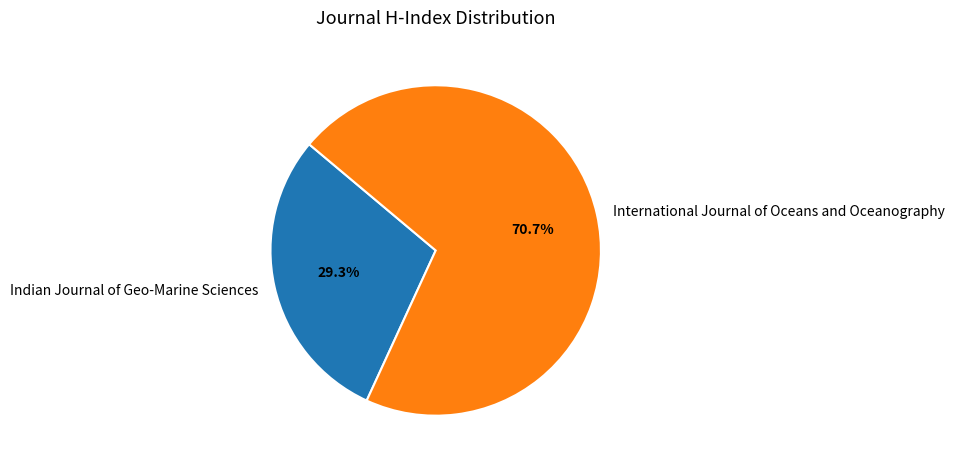

To the nearest percent, what is the combined percentage of International Journal of Oceans and Oceanography and Indian Journal of Geo-Marine Sciences?

100%